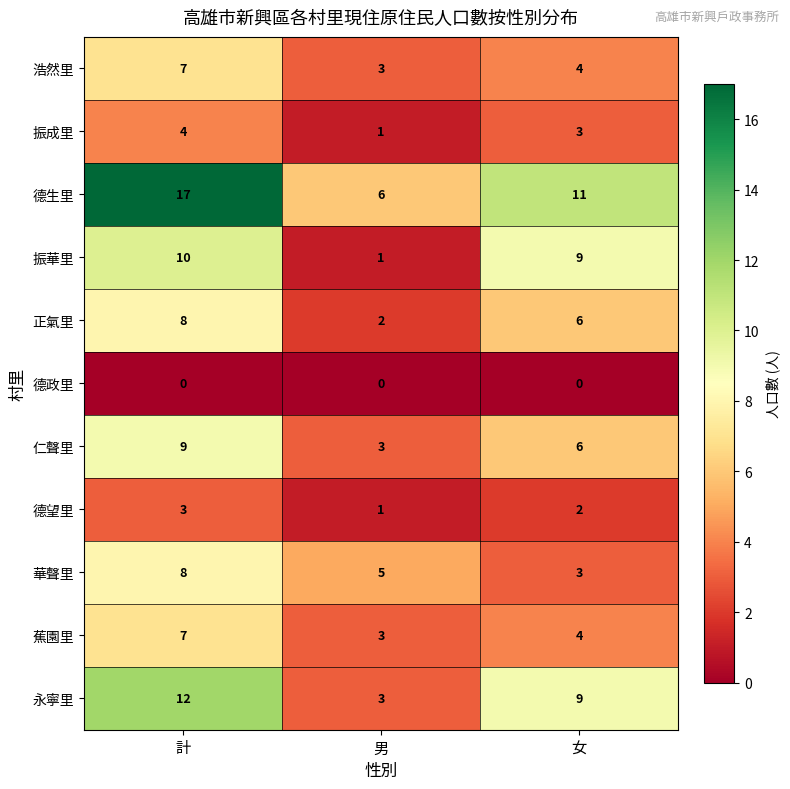

What is the maximum value shown in the chart?

17